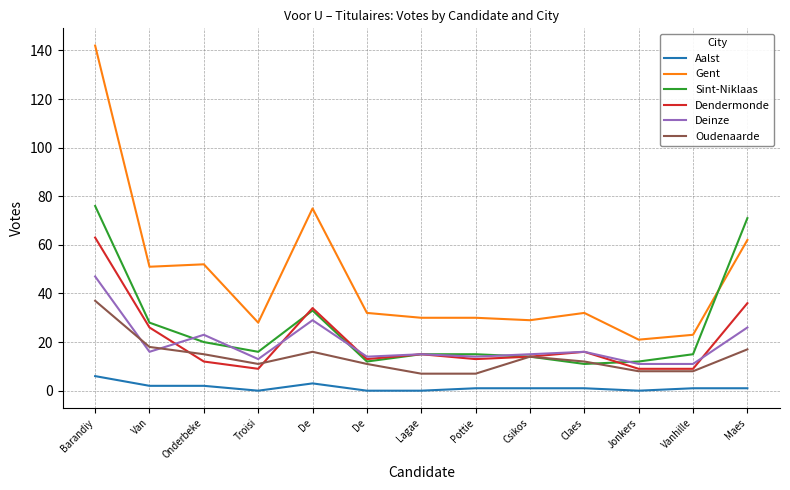

True or false: Sint-Niklaas has a value of 76 at Barandiy.

True